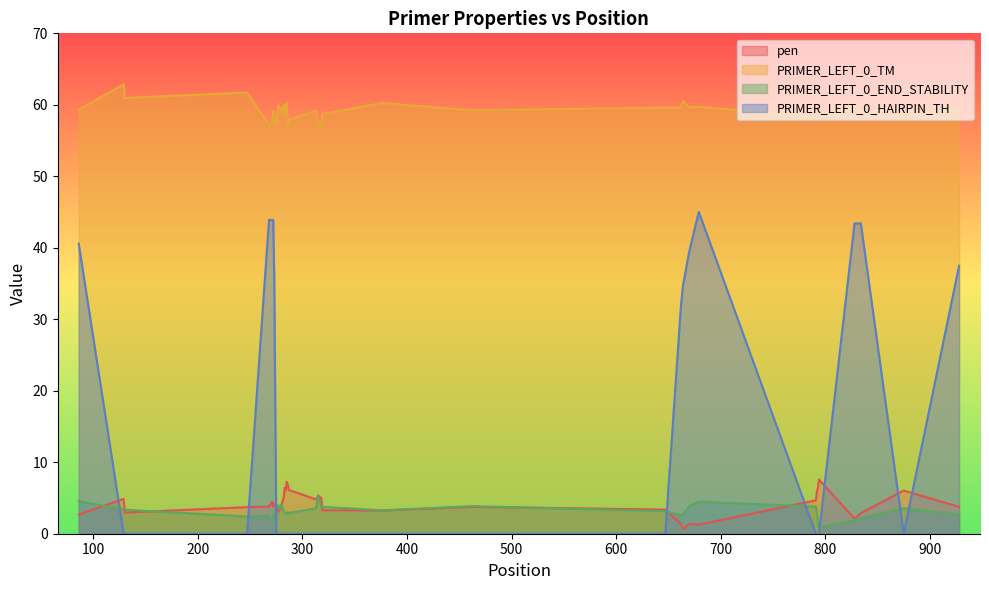

Which series ends up on top after the final intersection of PRIMER_LEFT_0_END_STABILITY and PRIMER_LEFT_0_HAIRPIN_TH?

PRIMER_LEFT_0_HAIRPIN_TH